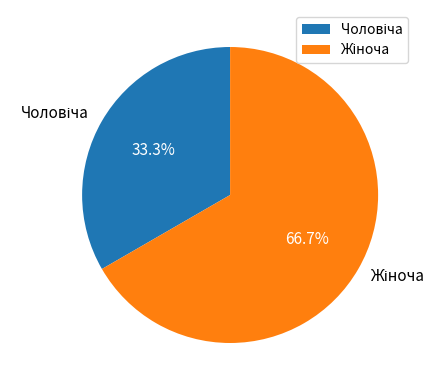

To the nearest percent, what is the average slice percentage?

50%